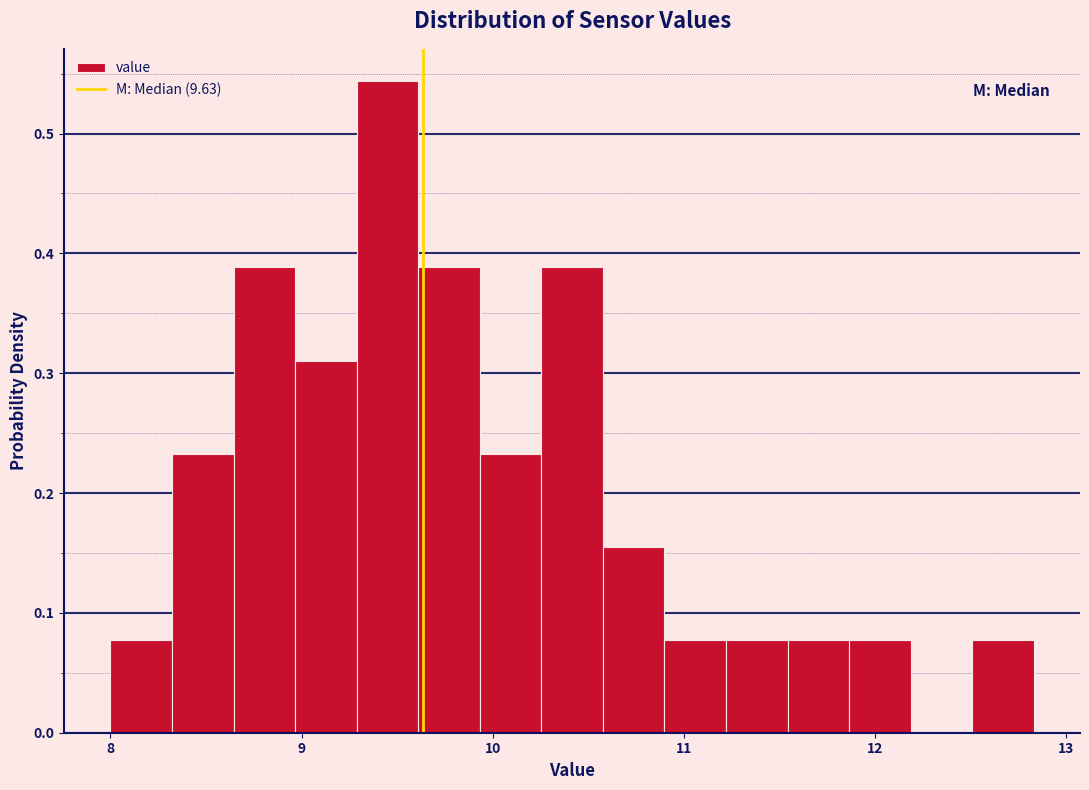

Read against the x-axis, roughly where is the centre of the tallest bar?

9.4